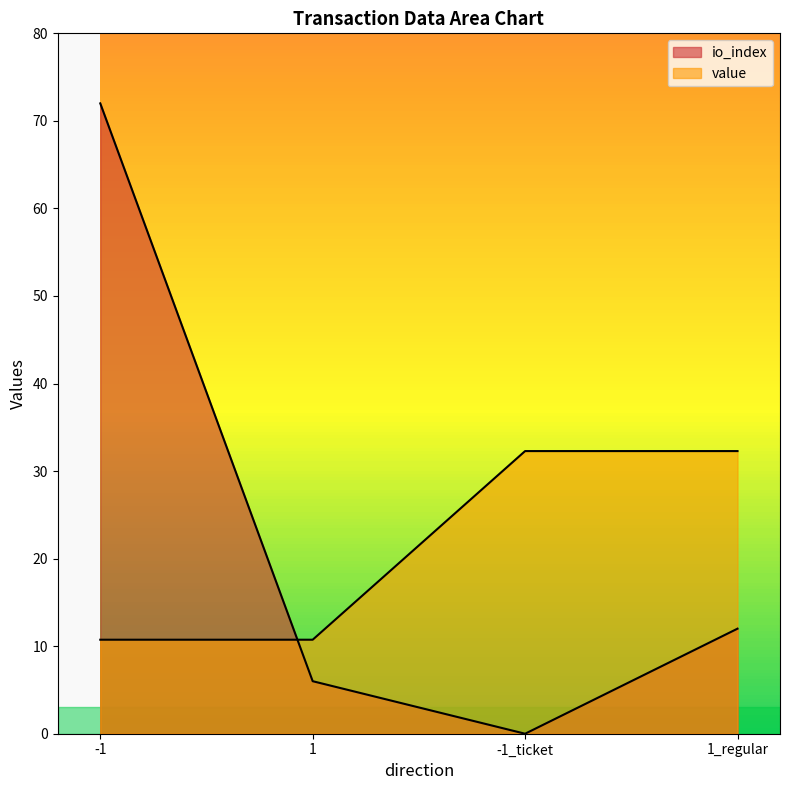

Reading left to right, list all the values displayed in this chart.

io_index: -1=72.0	1=6.0	-1_ticket=0.0	1_regular=12.0
value: -1=10.7	1=10.7	-1_ticket=32.3	1_regular=32.3